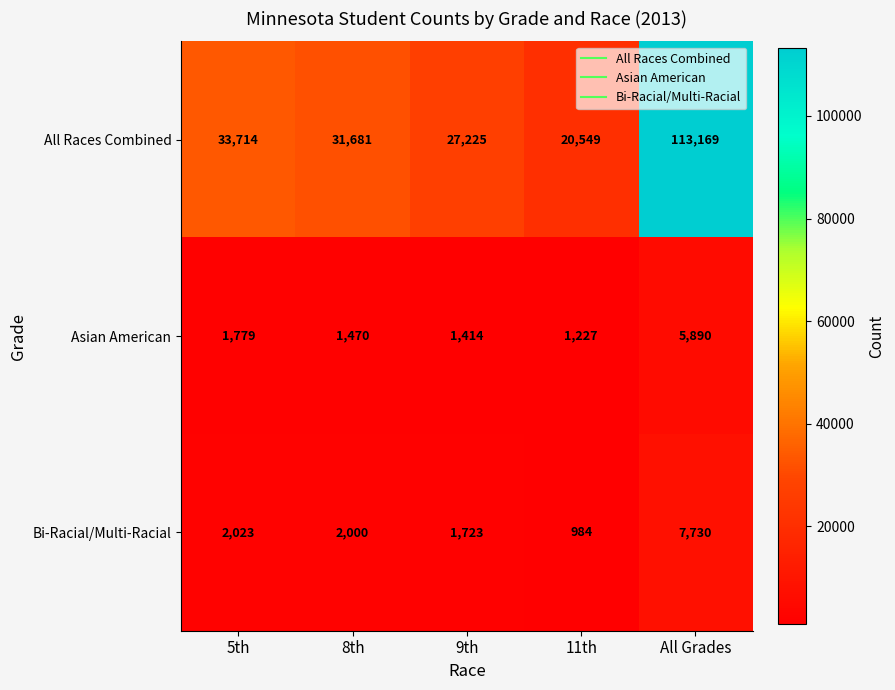

What is the difference between the Asian American values at 5th and 8th?

309